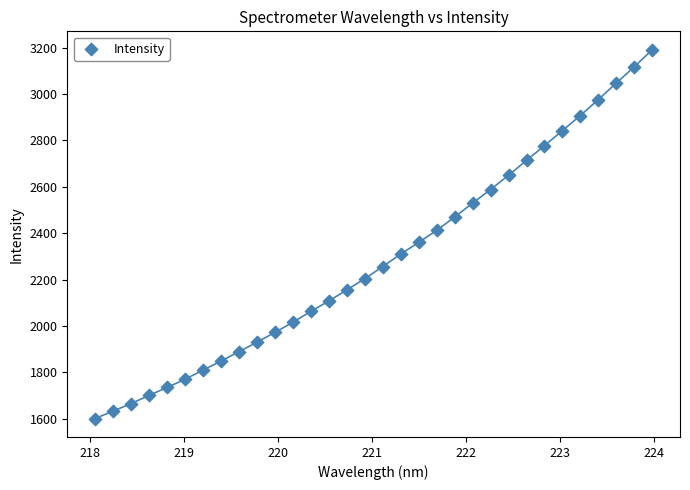

What is the range of Y values (max minus min)?

1589.1